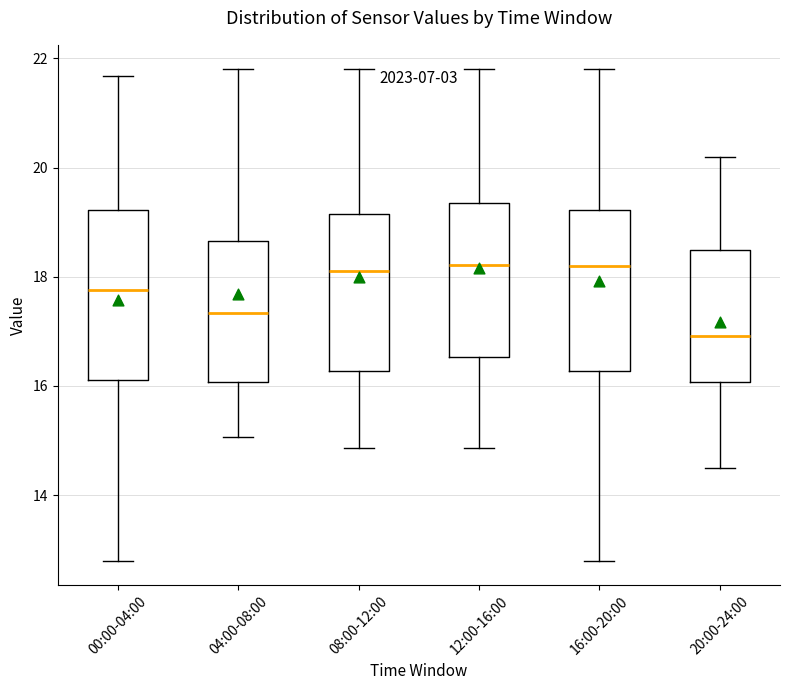

Where does the upper whisker of the box for 04:00-08:00 end on the y-axis? The values are not printed on the chart, so give them approximately, as read against the axis.

21.8